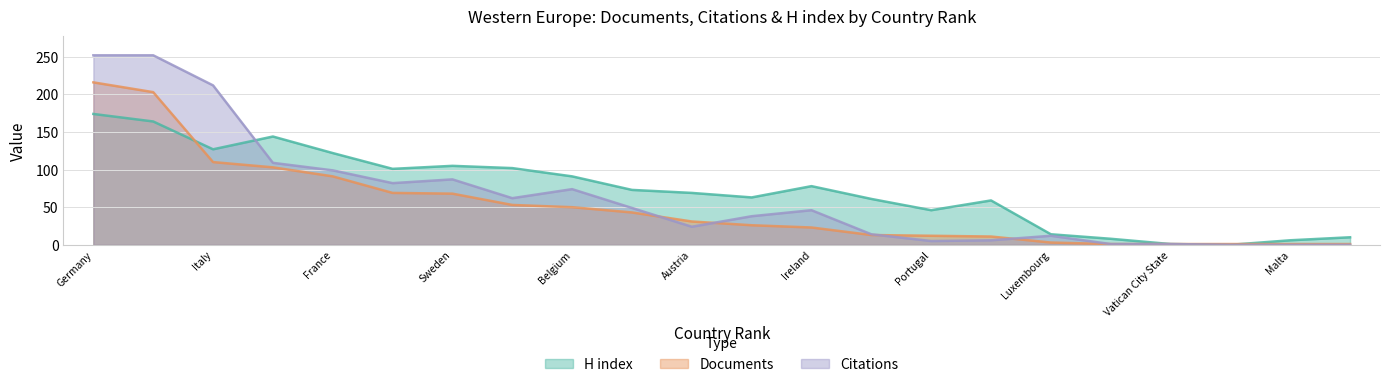

True or false: Citations has more than 0 points higher than both neighbors.

True